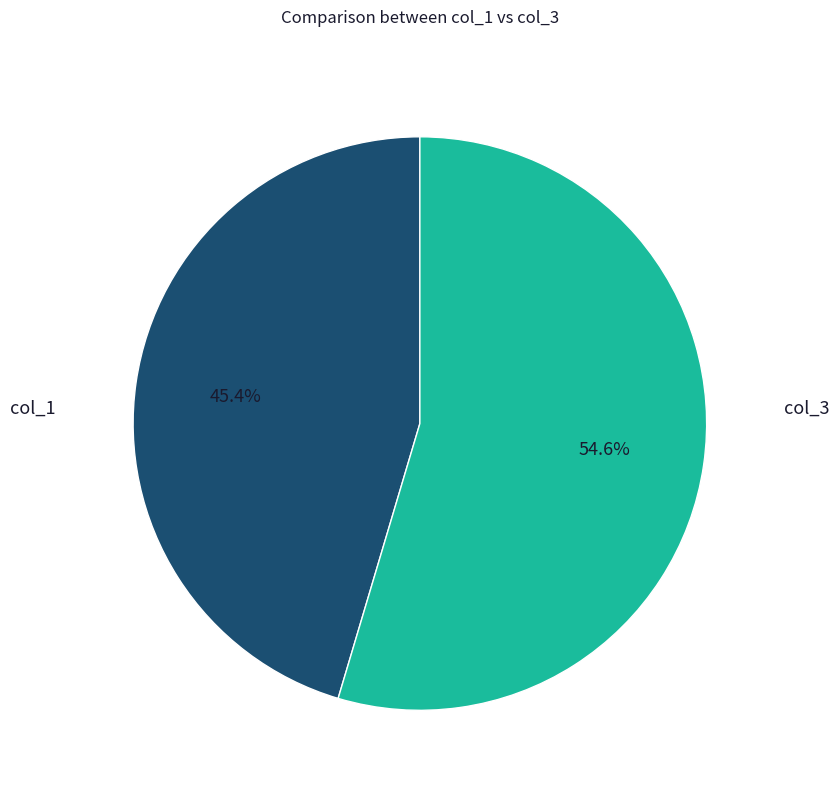

Which slice is the smallest?

col_1